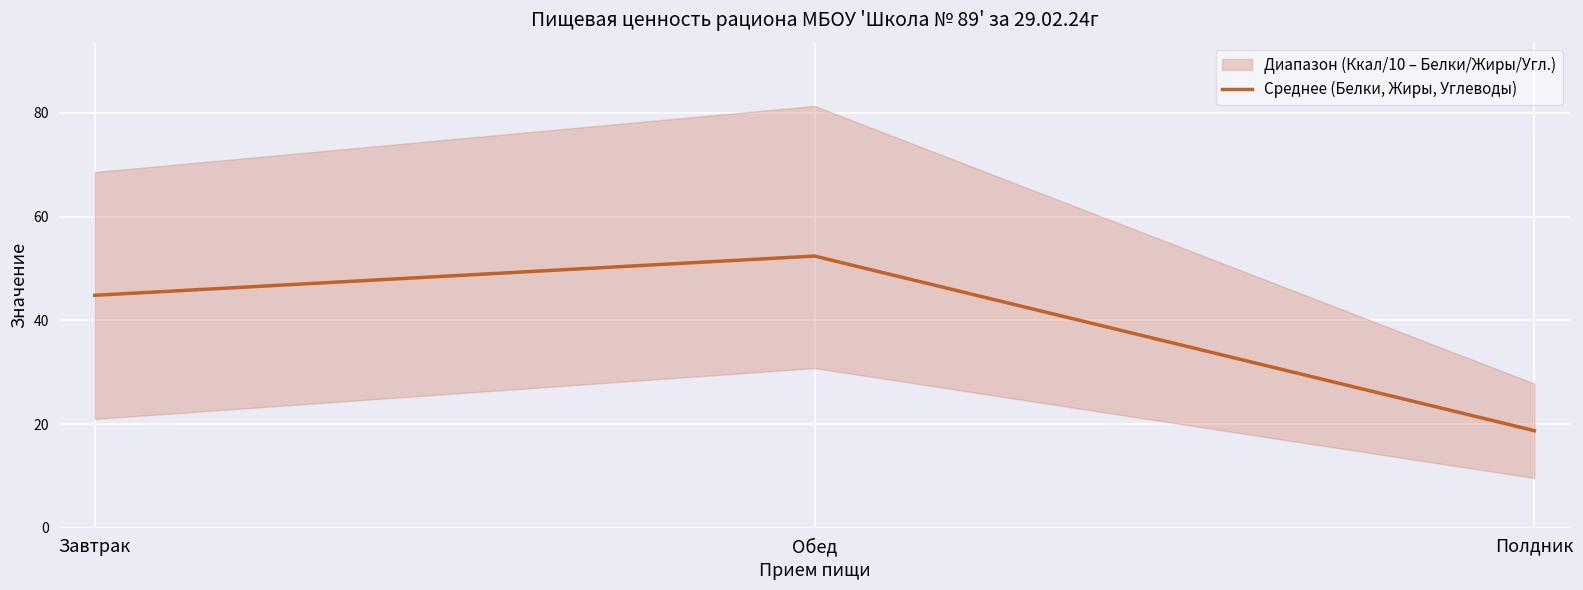

Count the number of categories in the chart.

3